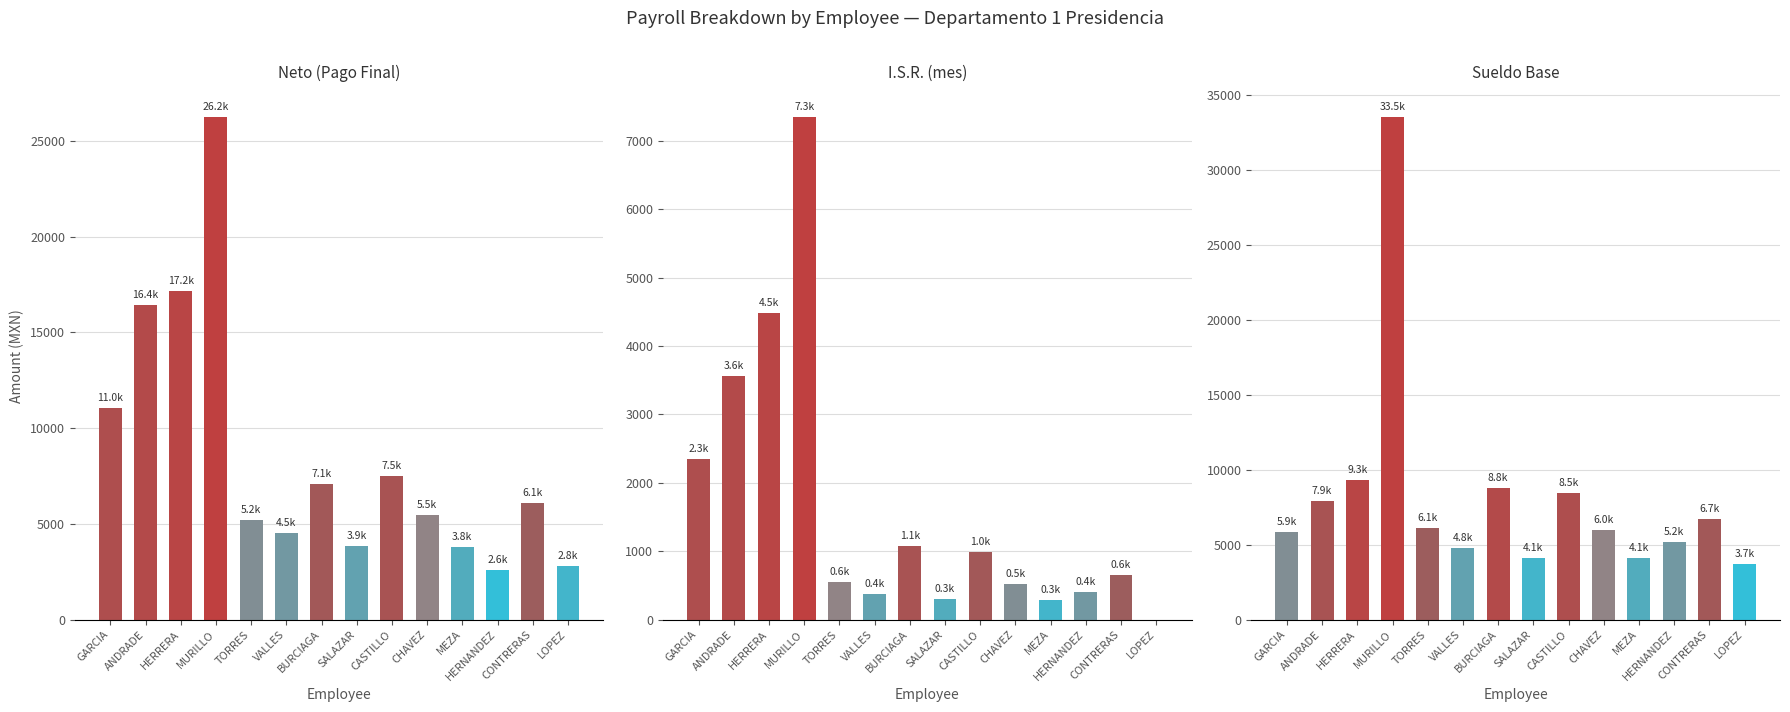

Count the number of data series in this chart.

3